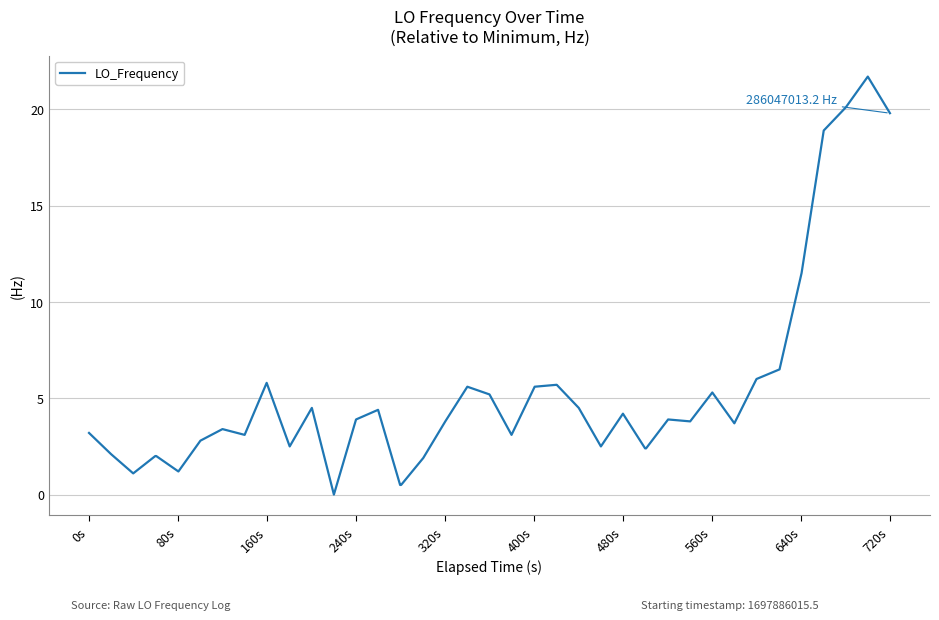

What is the difference between the maximum and minimum values?

21.7